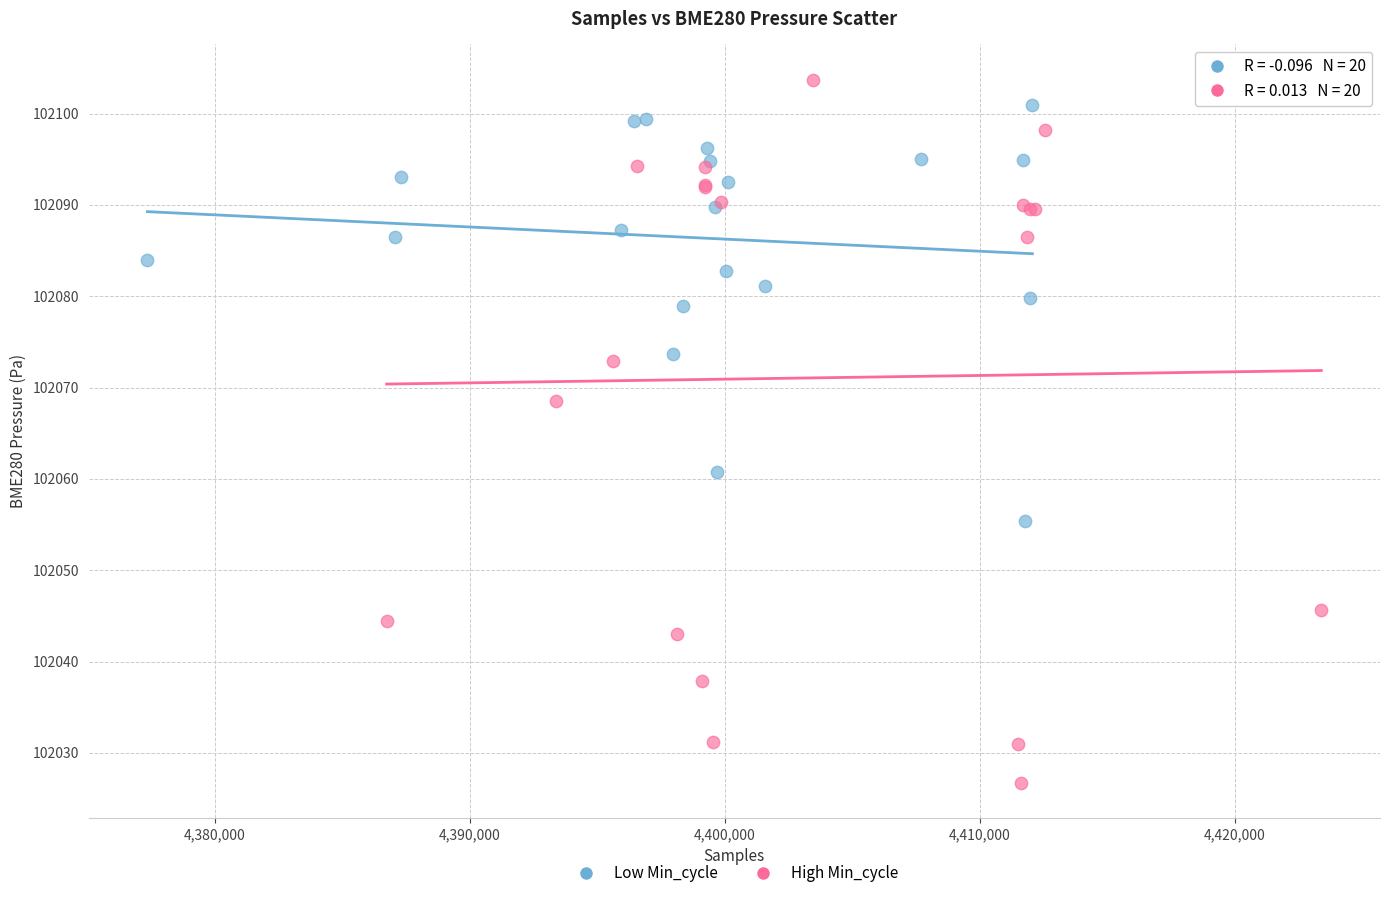

Which series contains the lowest Y value?

High Min_cycle